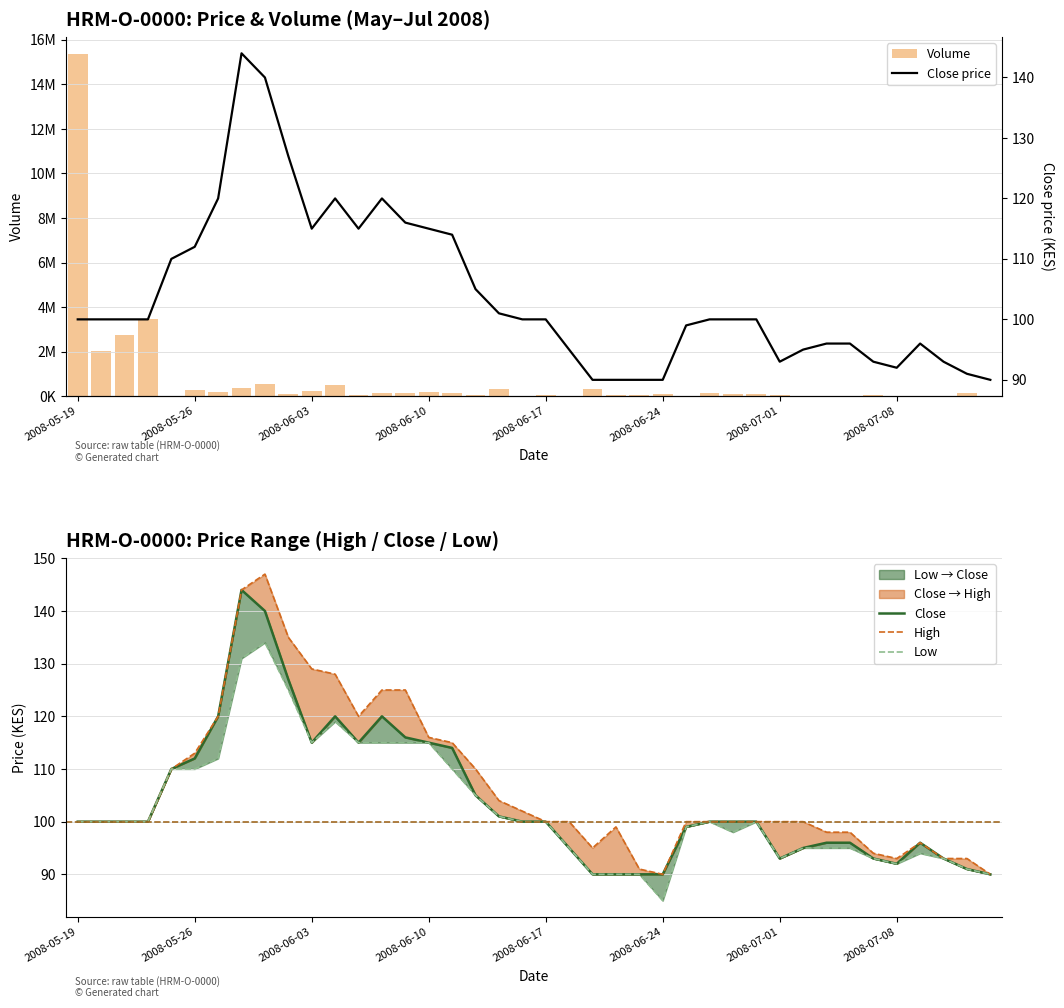

At which category is the sum across all series the highest?

2008-05-19